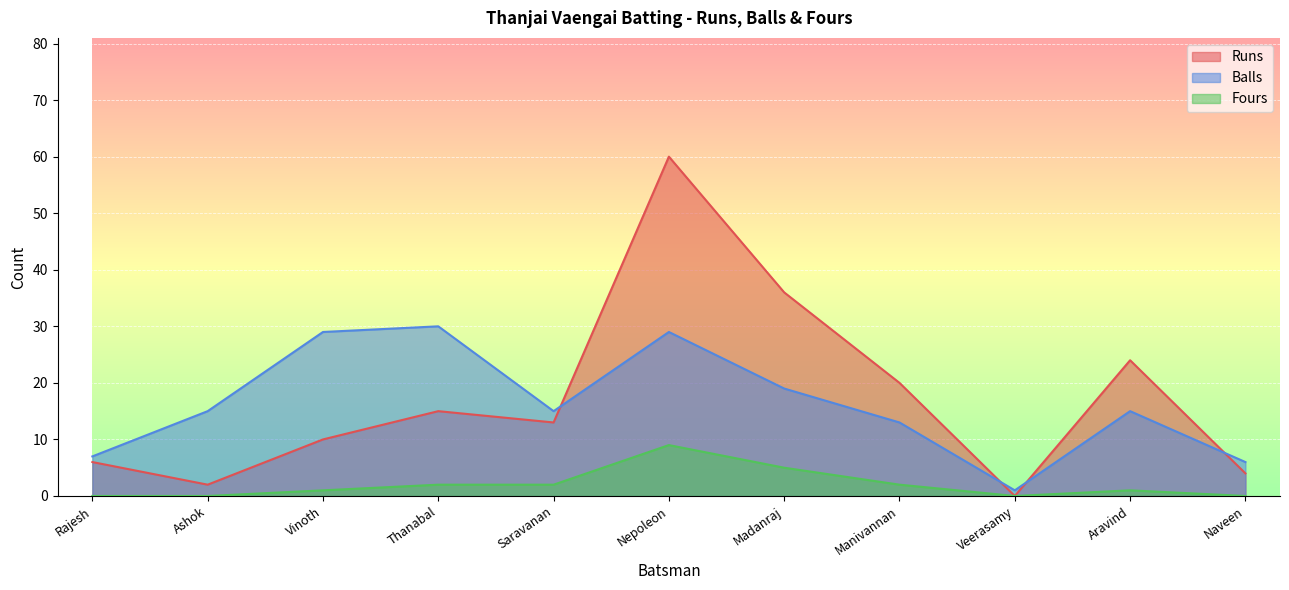

Which series has the largest range (max minus min)?

Runs